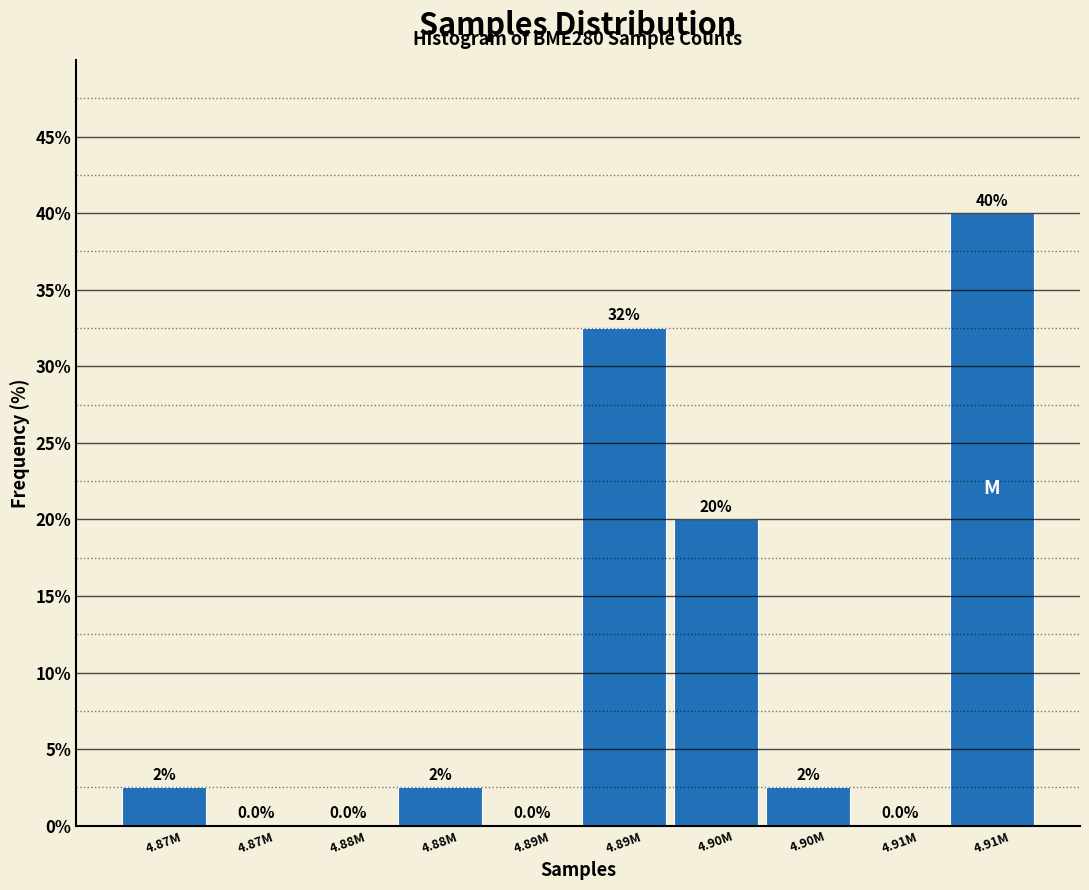

Count the number of data series in this chart.

1